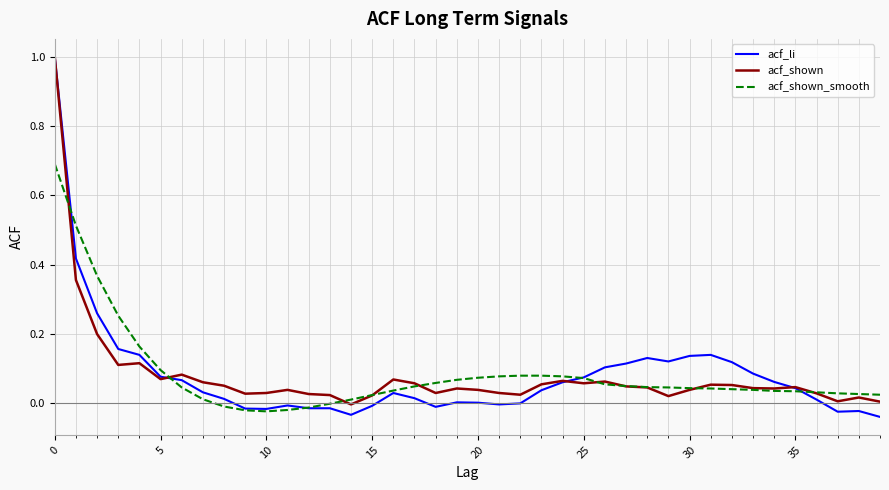

Which series has the largest range (max minus min)?

acf_li